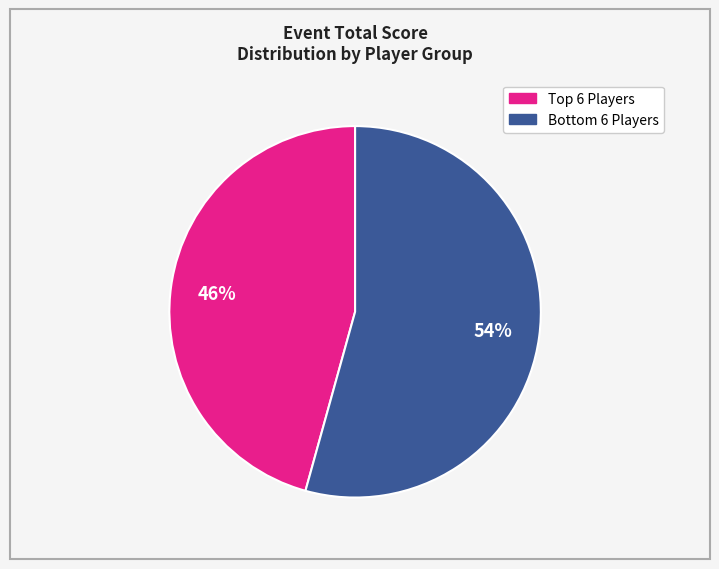

To the nearest percent, what is the average slice percentage?

50%